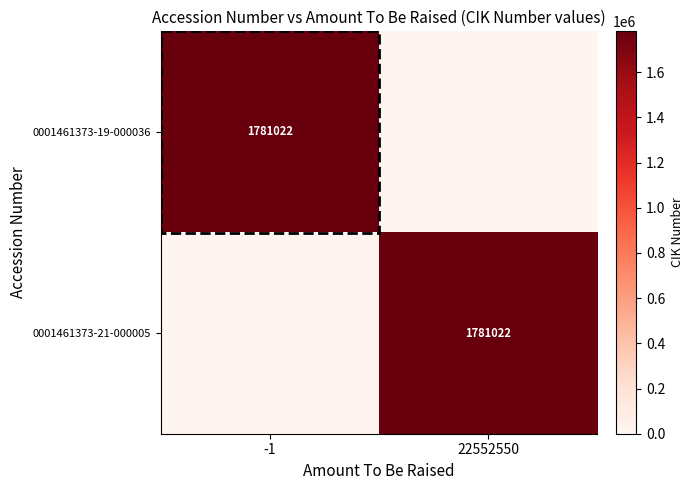

True or false: 0001461373-19-000036 has a value of 2832876 at -1.

False